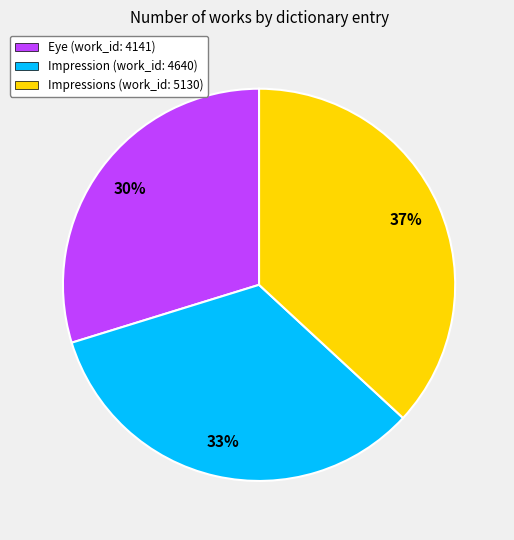

Is there any slice that represents more than half of the pie?

No